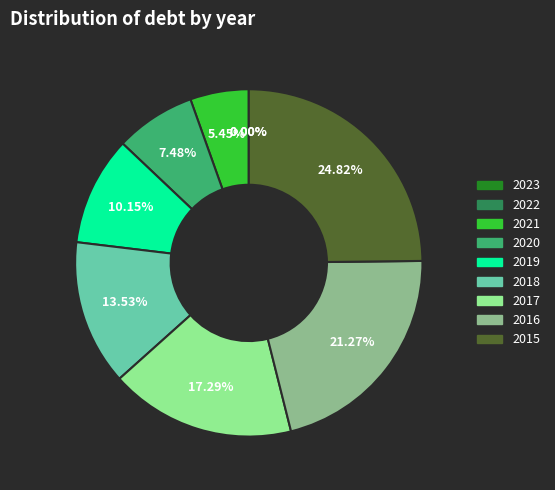

Does any single category account for the majority?

No